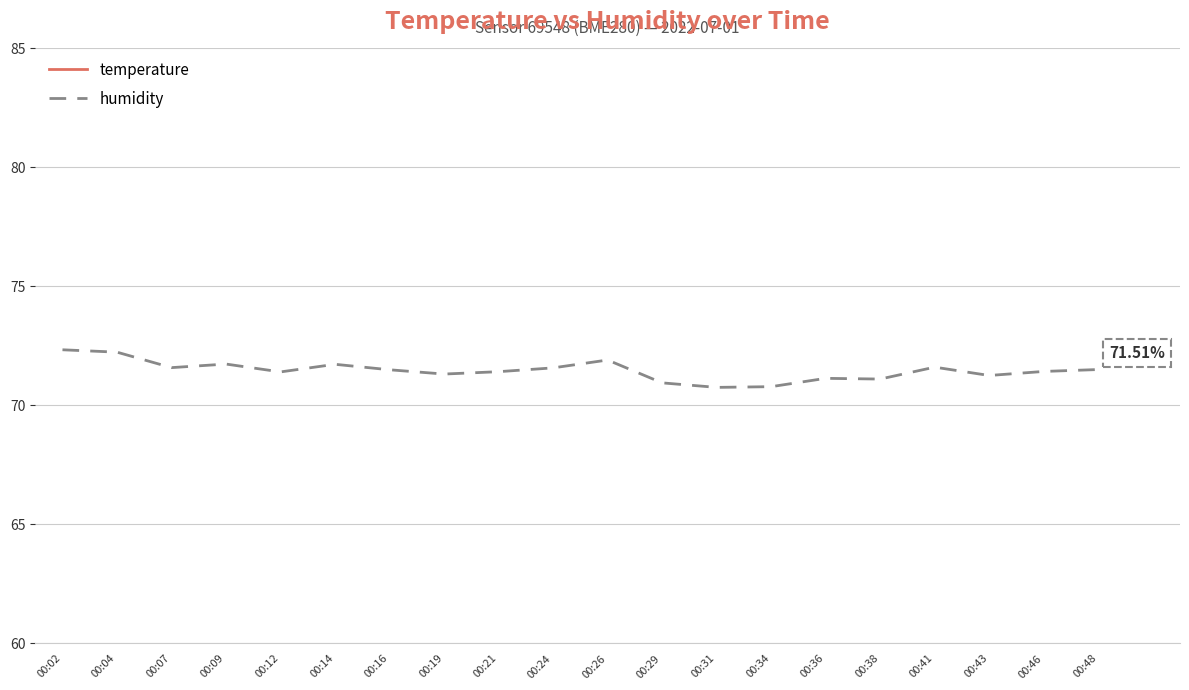

At 00:02, list the series in order from smallest to largest.

temperature, humidity